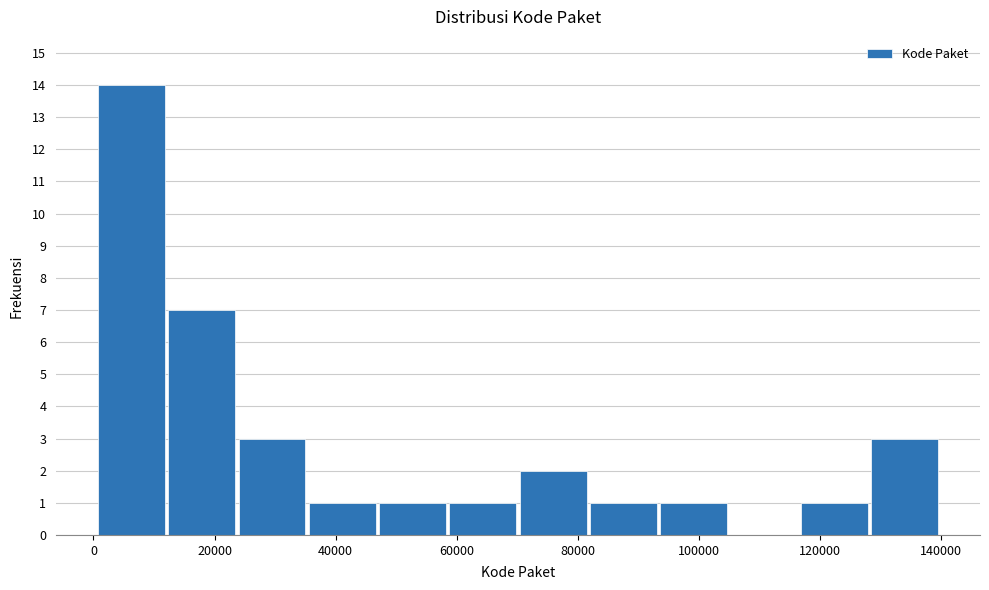

Over which range of the x-axis is the bar tallest?

0 to 12000